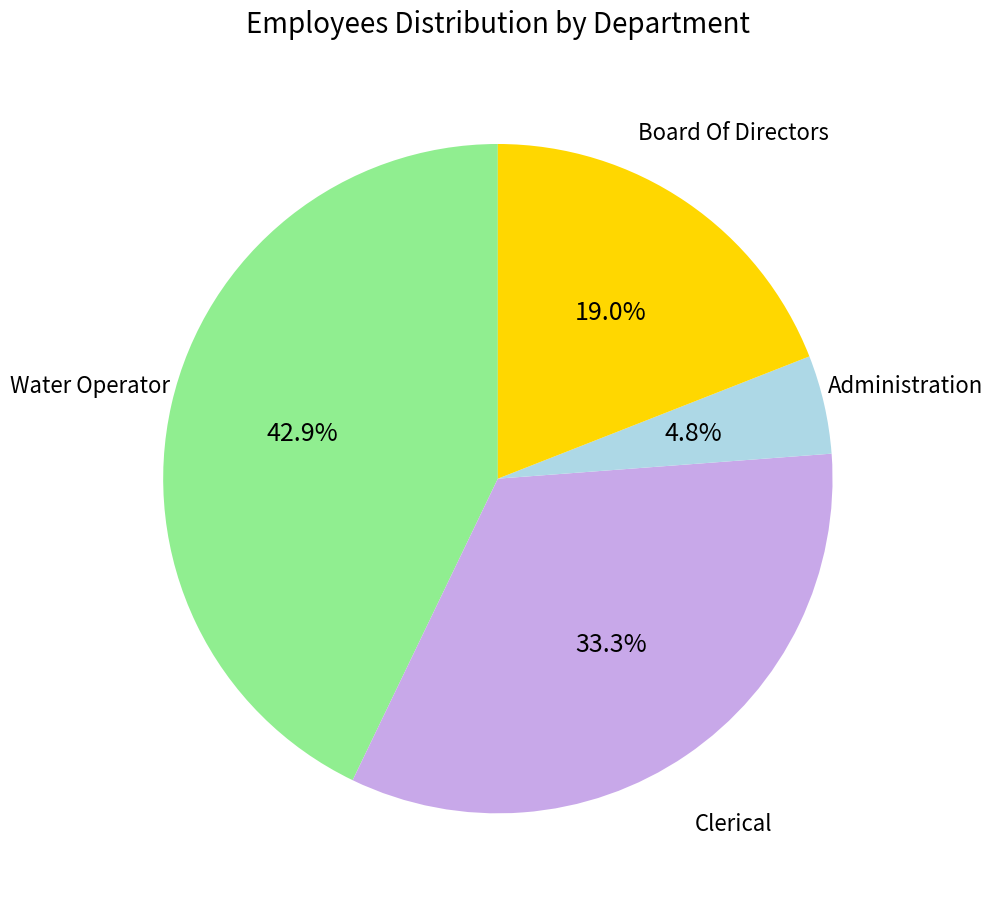

Is there any slice that represents more than half of the pie?

No